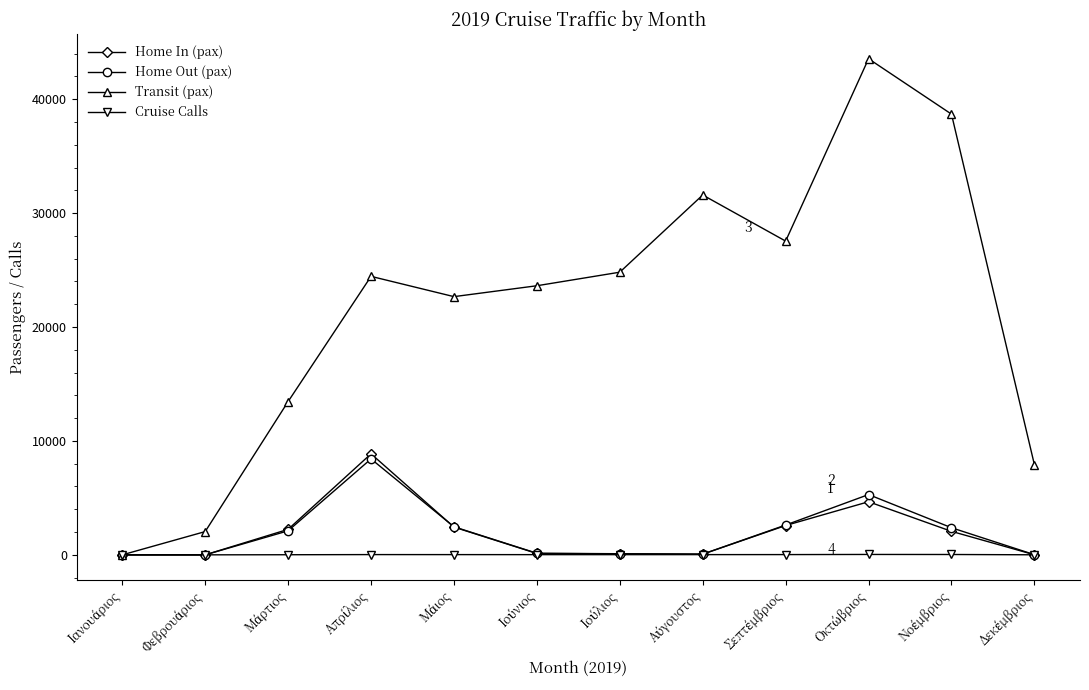

Which series has the largest range (max minus min)?

Transit (pax)